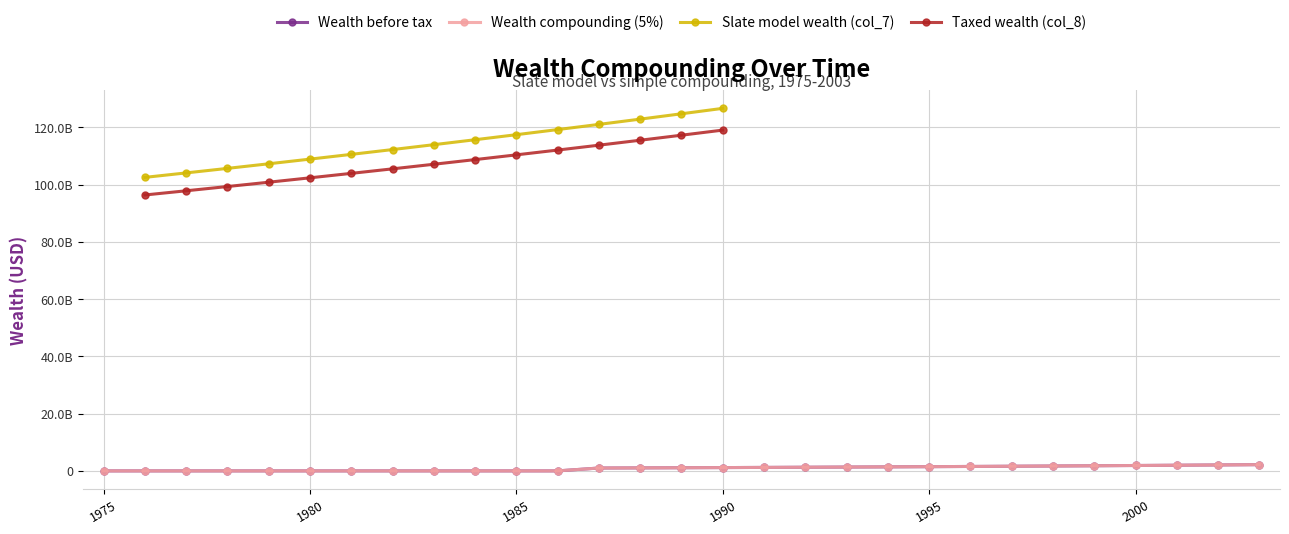

The value of Wealth compounding (5%) at 1998 is 1710339358.1. True or false?

True